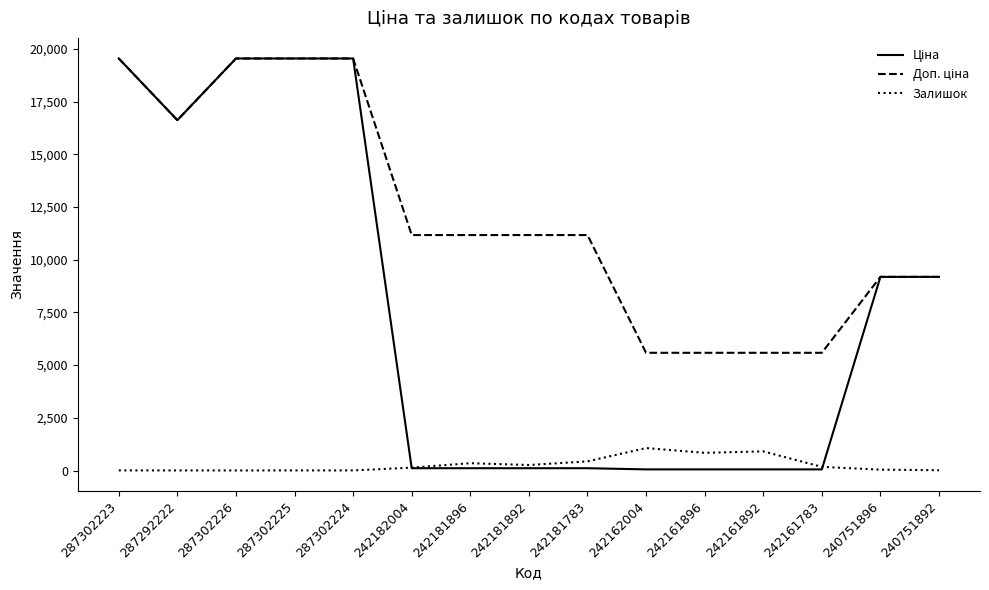

Is it true that Залишок equals 5.0 at 287302226?

True